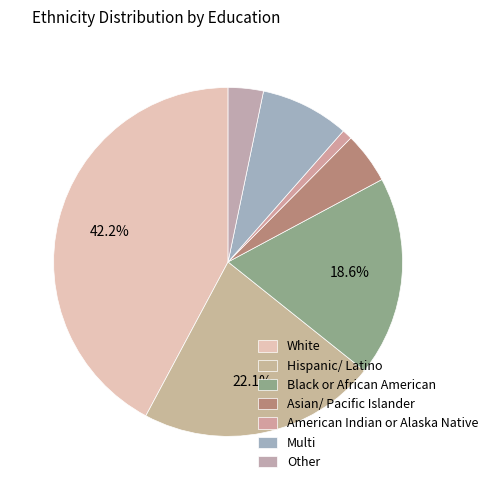

True or false: Black or African American accounts for 19% of the total.

True